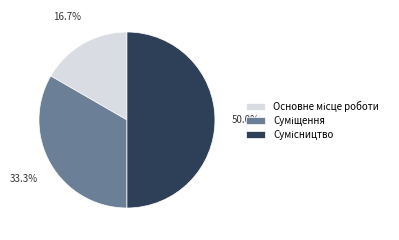

To the nearest percent, what is the difference between the largest and smallest slice percentages?

33%